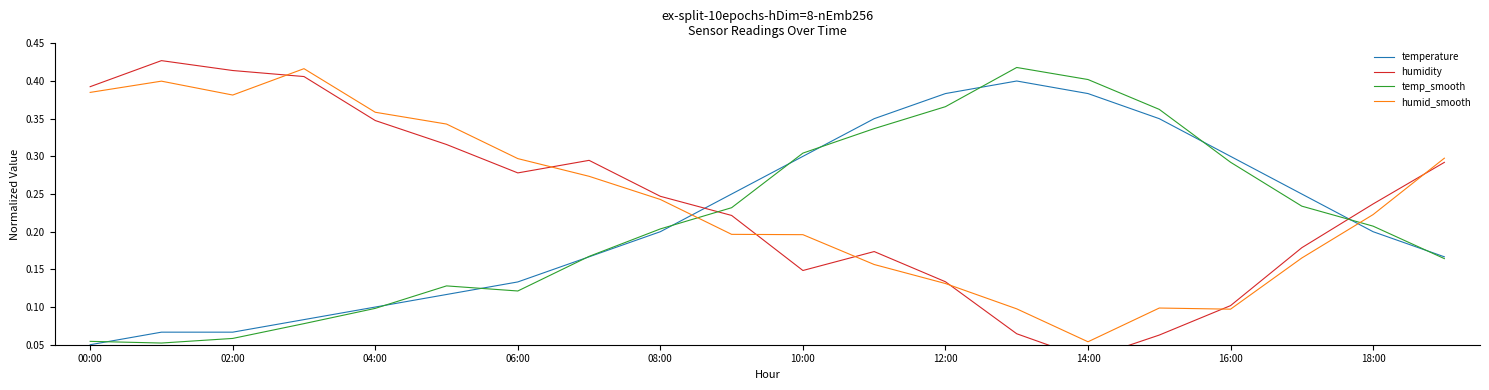

The temperature series shows 0.1 at 16:00. True or false?

False